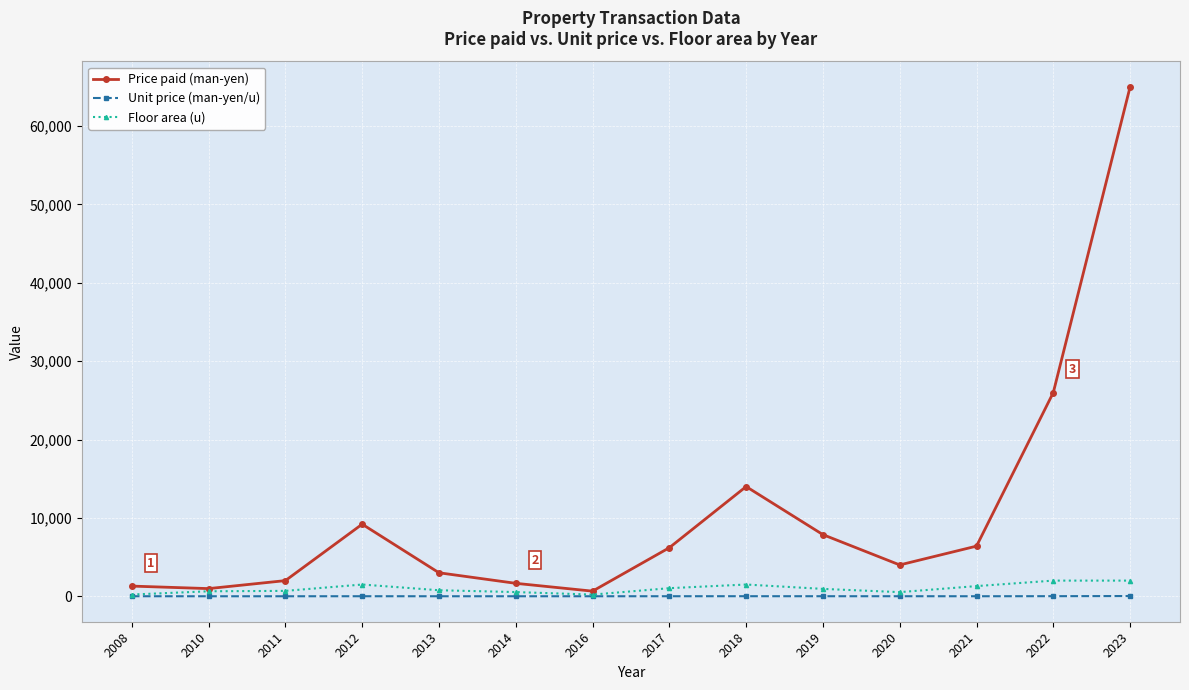

At which category is the sum across all series the highest?

2023